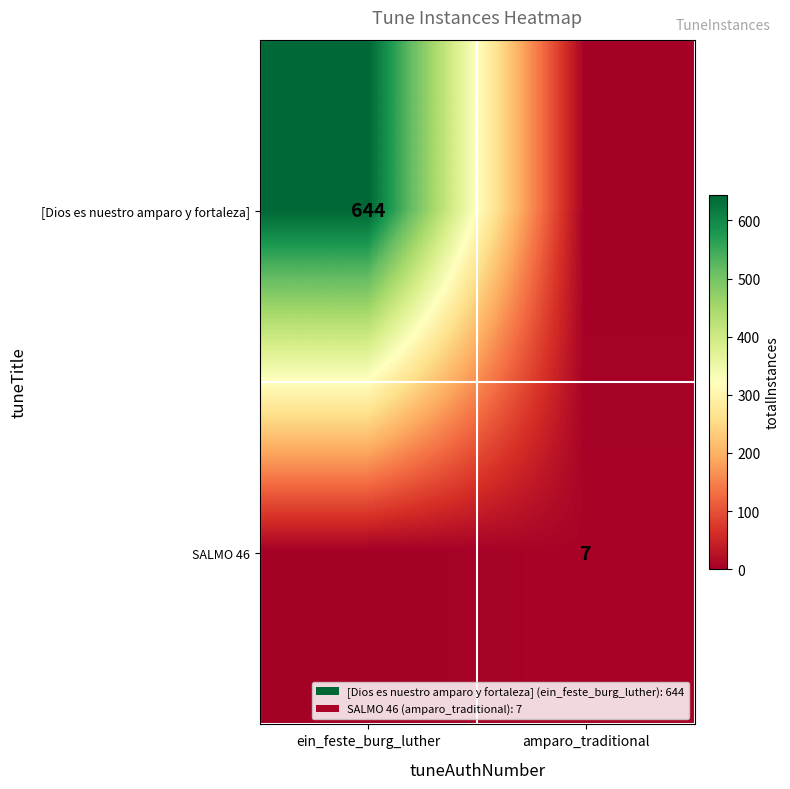

The value of SALMO 46 at amparo_traditional is 10. True or false?

False